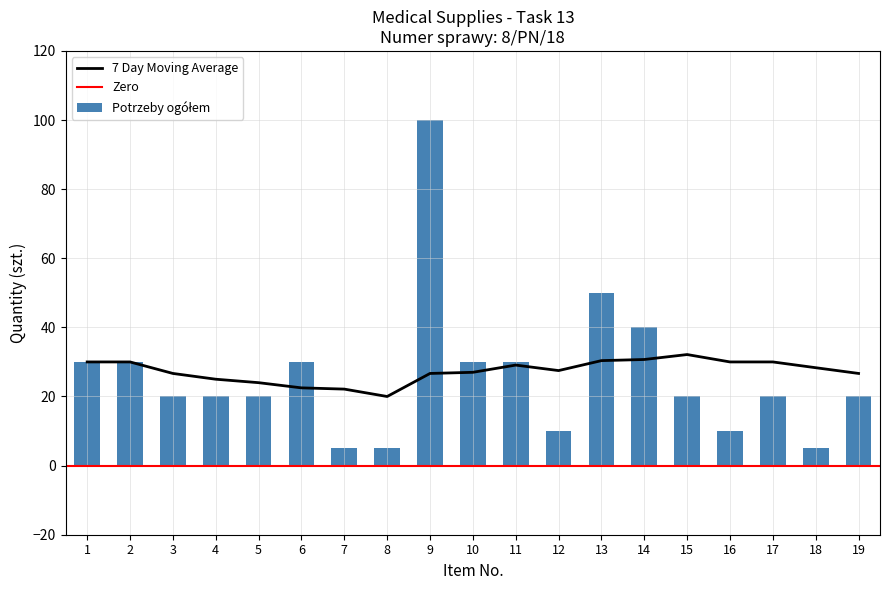

Reading left to right, what are all the values shown in this chart?

Potrzeby ogółem: 30.0	30.0	20.0	20.0	20.0	30.0	5.0	5.0	100.0	30.0	30.0	10.0	50.0	40.0	20.0	10.0	20.0	5.0	20.0
7 Day Moving Average: 30.0	30.0	26.7	25.0	24.0	22.5	22.1	20.0	26.7	27.0	29.1	27.5	30.4	30.7	32.1	30.0	30.0	28.3	26.7